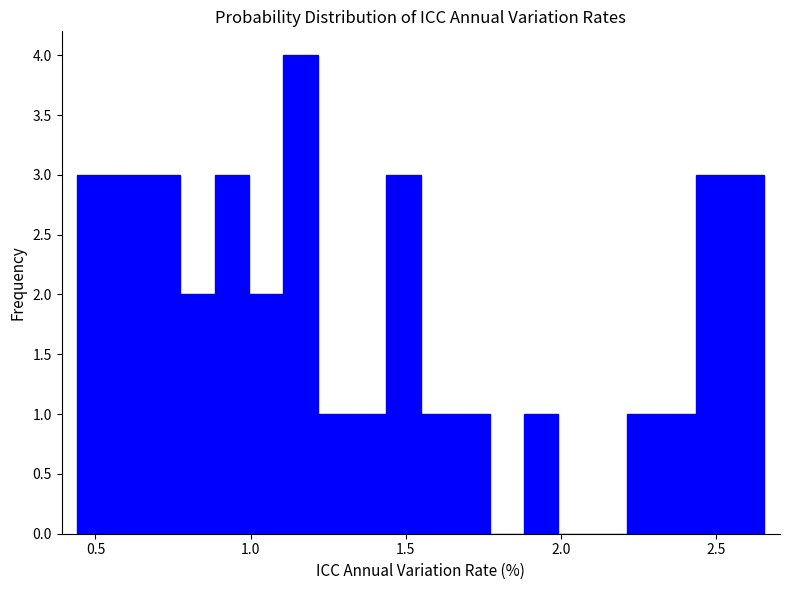

Around what value on the x-axis is the tallest bar? Give the approximate position of its centre, as read against the axis.

1.15